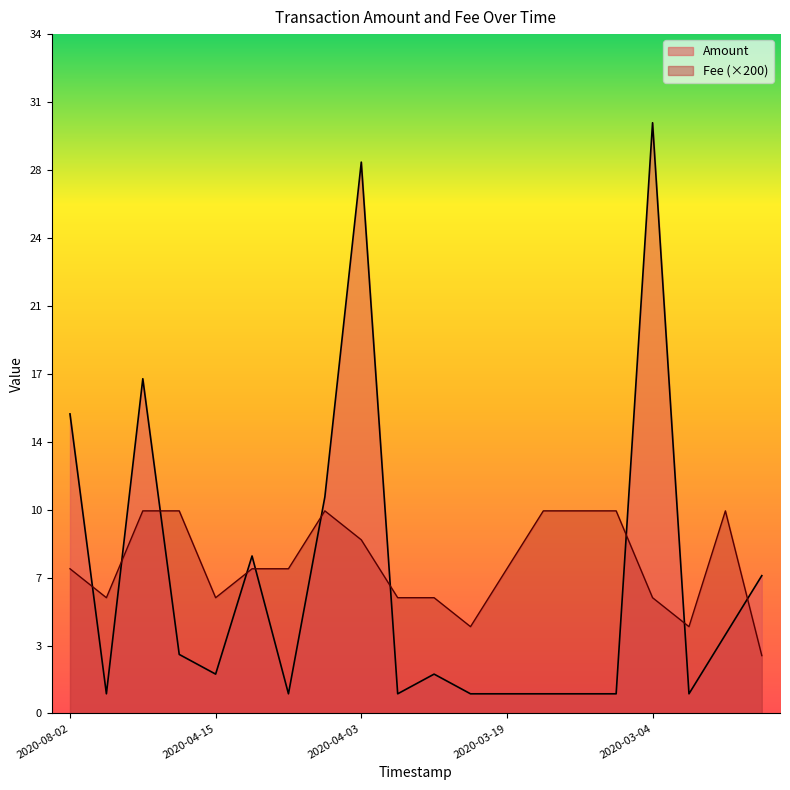

The value of Fee at 2020-04-15 is 1.8. True or false?

False